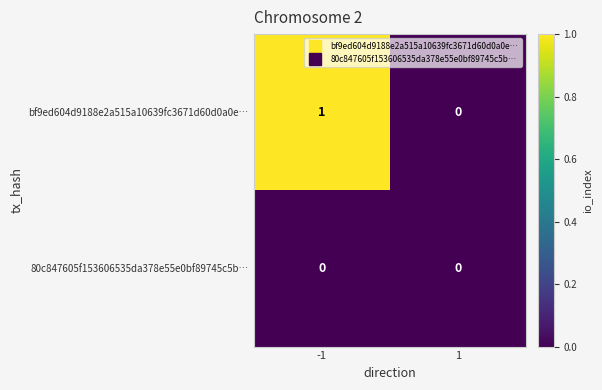

The 80c847605f153606535da378e55e0bf89745c5b… series shows 0 at 1. True or false?

True